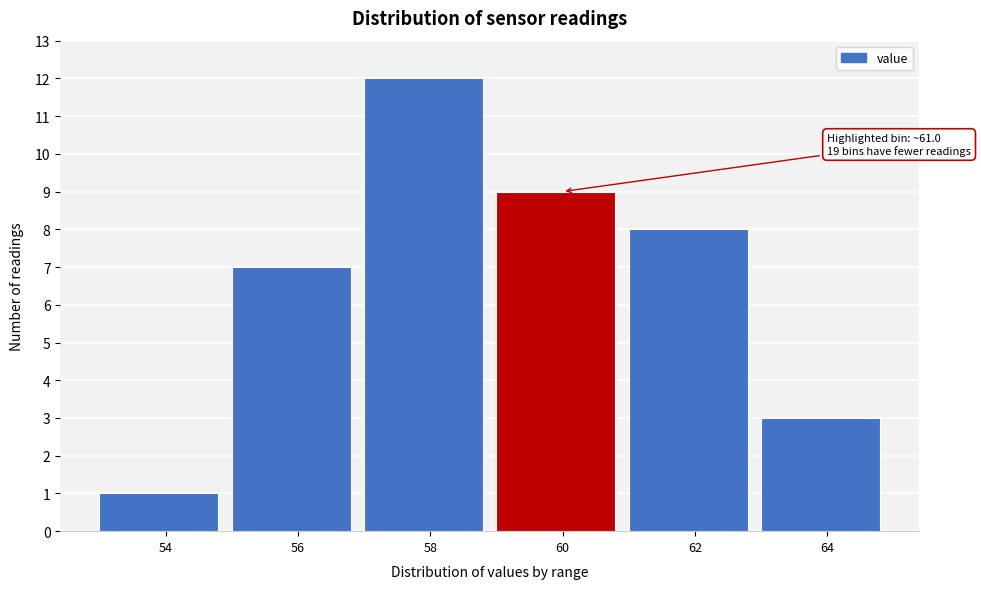

Reading left to right, what are all the values shown in this chart?

54=1	56=7	58=12	60=9	62=8	64=3